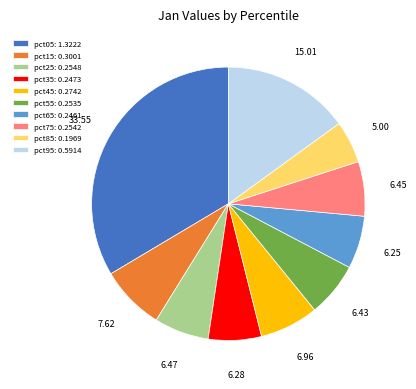

Does any single category account for the majority?

No